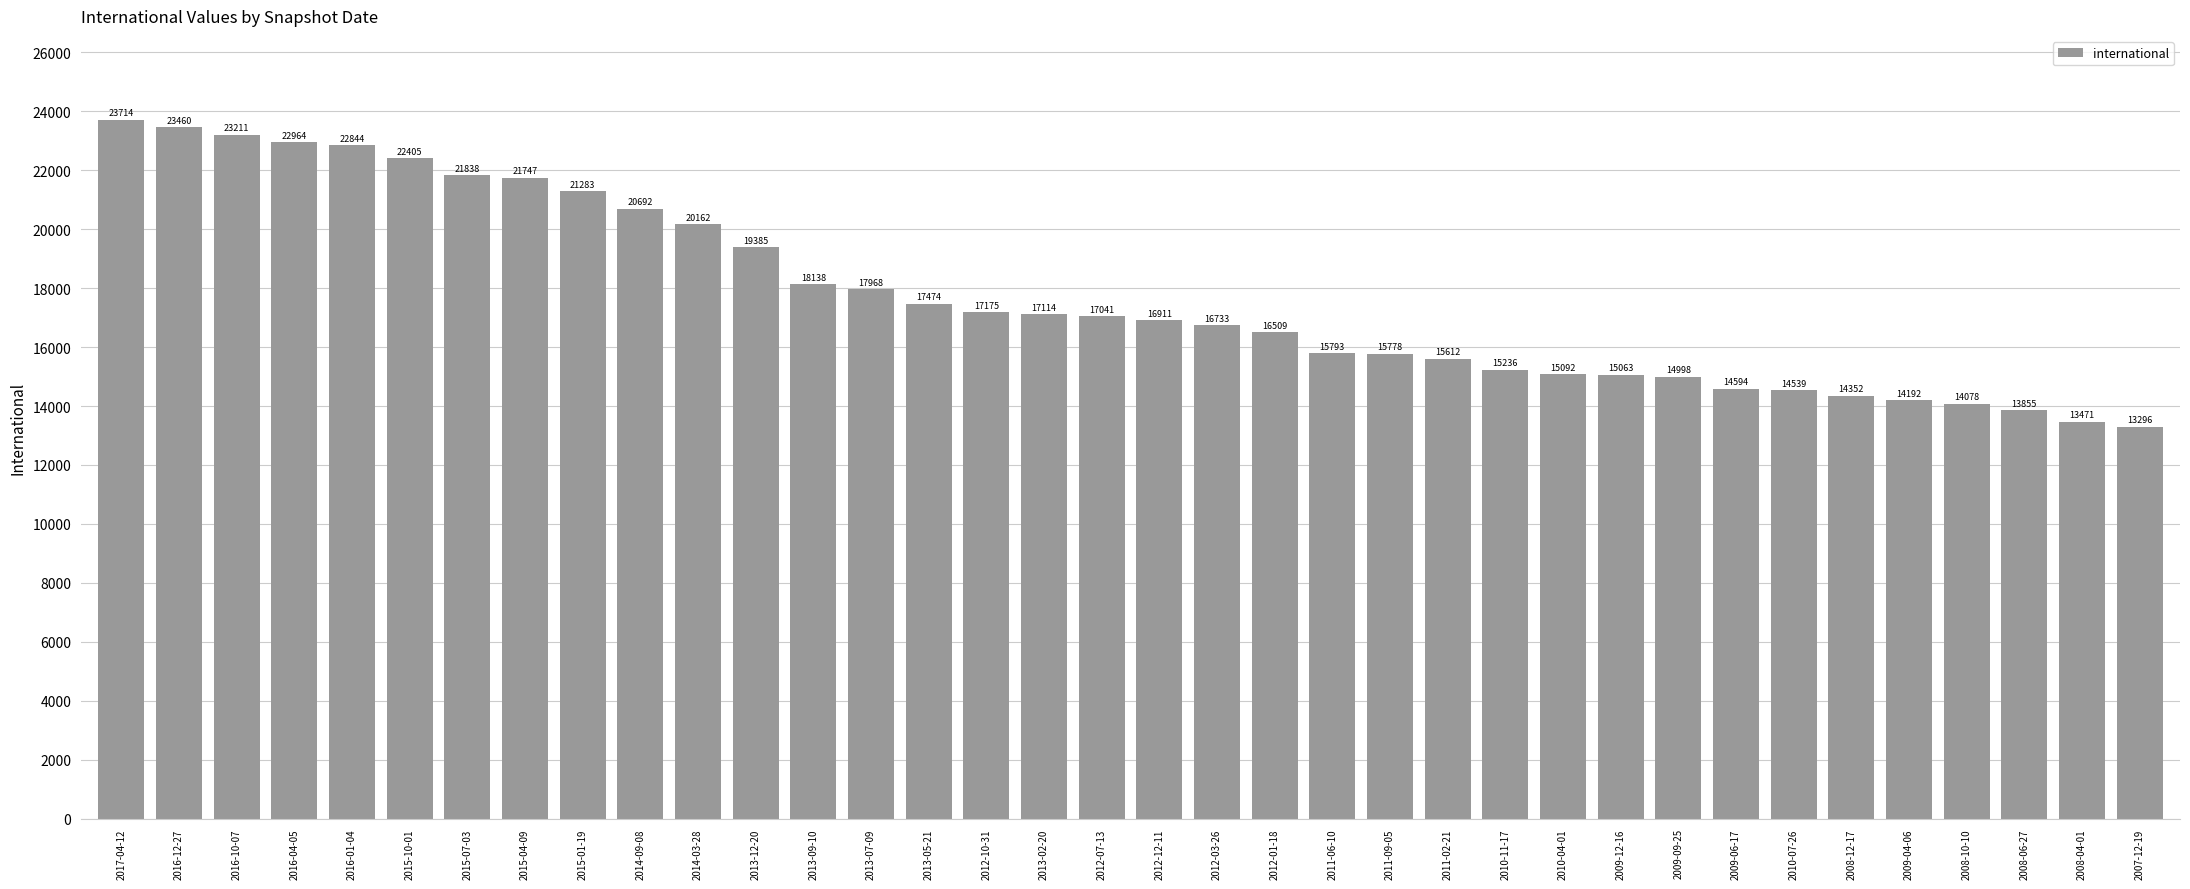

Reading right to left, what are all the values shown in this chart?

13296	13471	13855	14078	14192	14352	14539	14594	14998	15063	15092	15236	15612	15778	15793	16509	16733	16911	17041	17114	17175	17474	17968	18138	19385	20162	20692	21283	21747	21838	22405	22844	22964	23211	23460	23714